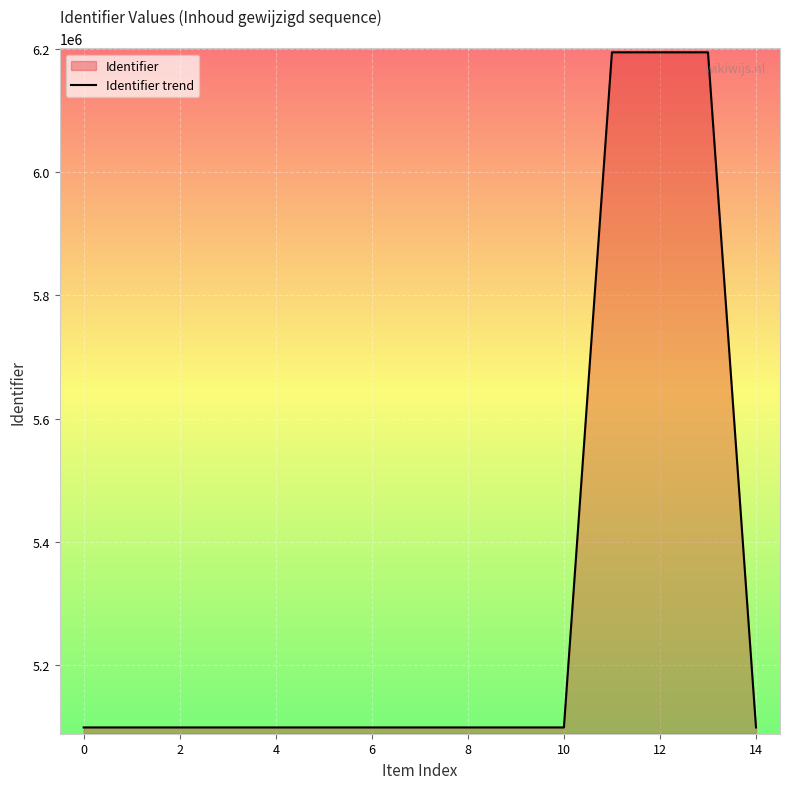

Is it true that the value at 6 is 6989880?

False